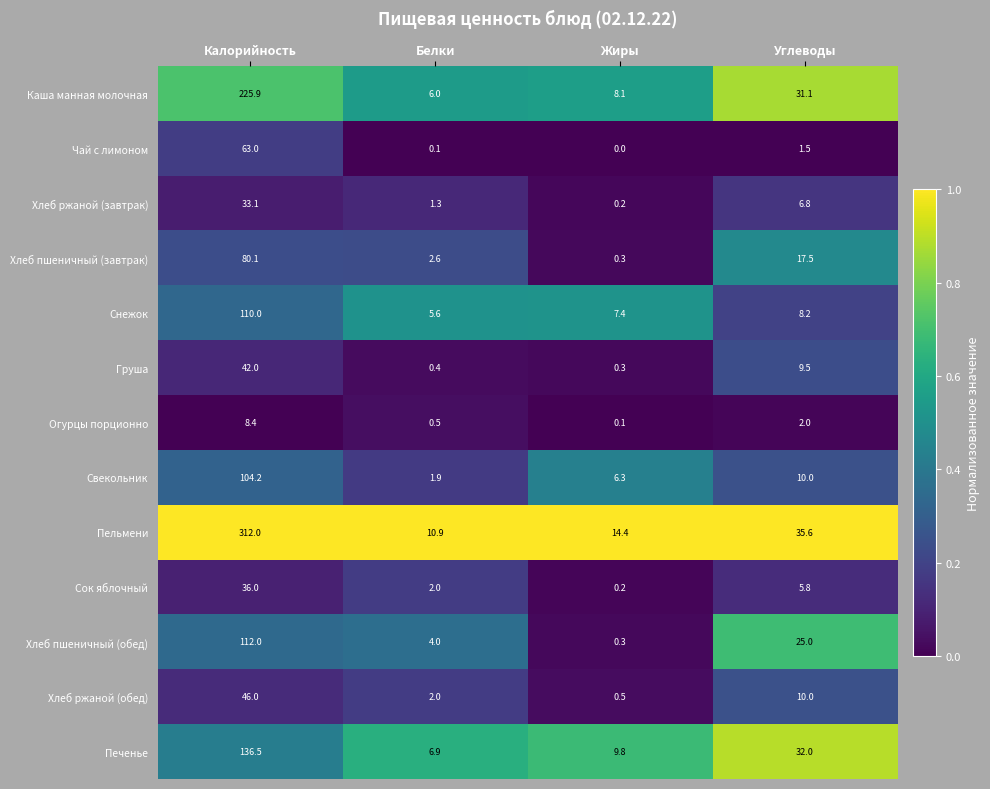

What is the total value across all series at Углеводы?

195.0